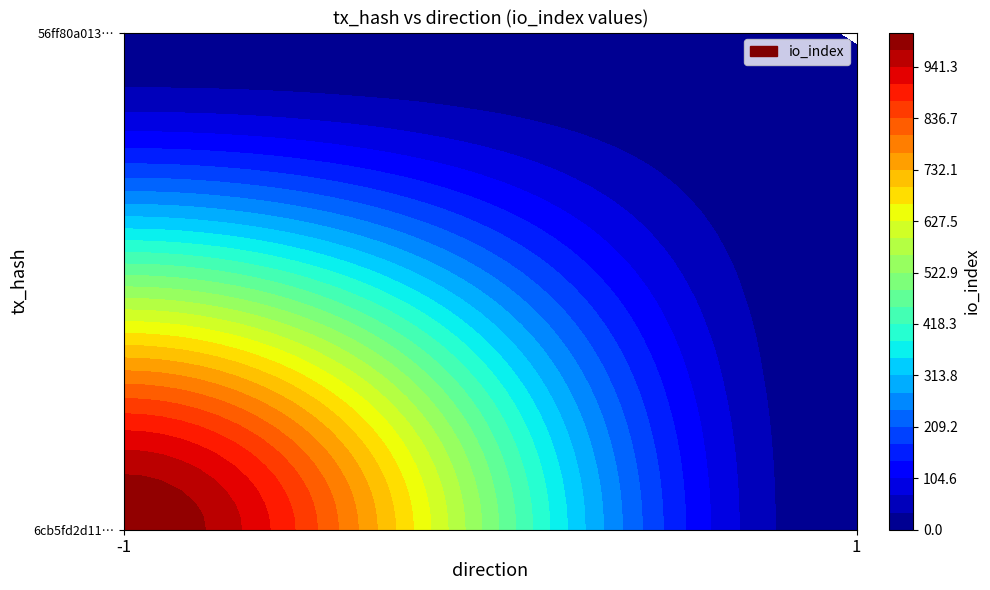

What is the difference between the 6cb5fd2d1120c33b12942c52d82327892e6cceb values at direction and io_index?

1012